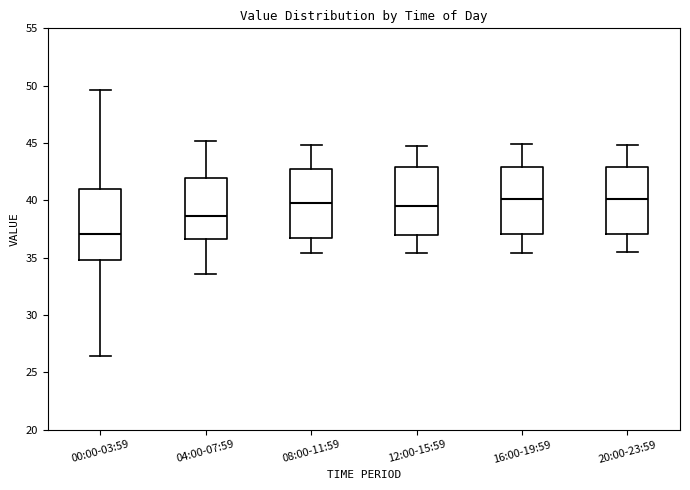

Where is the lower edge of the box for 16:00-19:59 on the y-axis? The values are not printed on the chart, so give them approximately, as read against the axis.

37.0